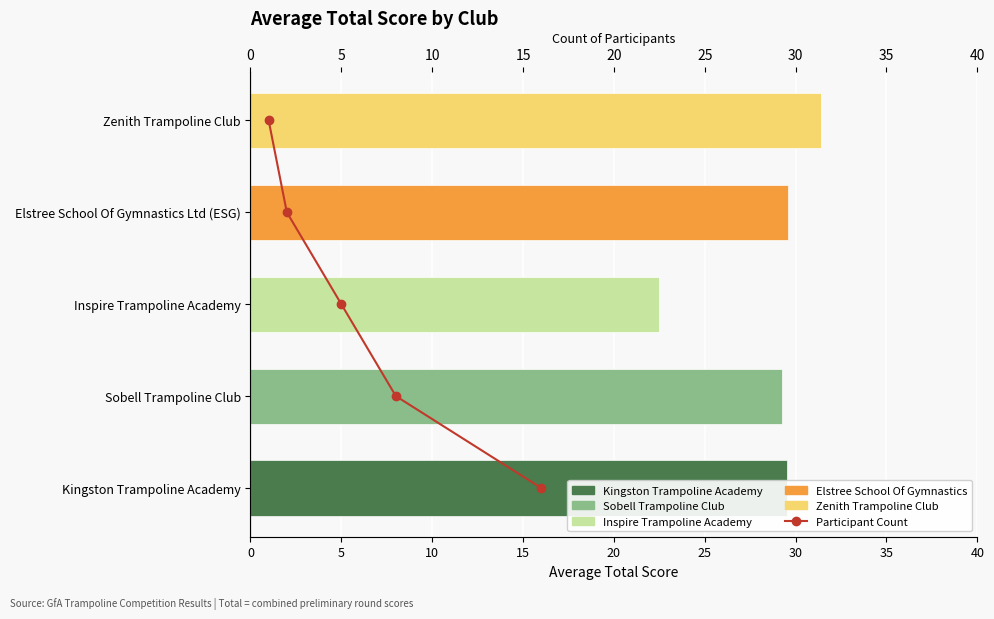

What is the change in value from 10 to 20?

+2